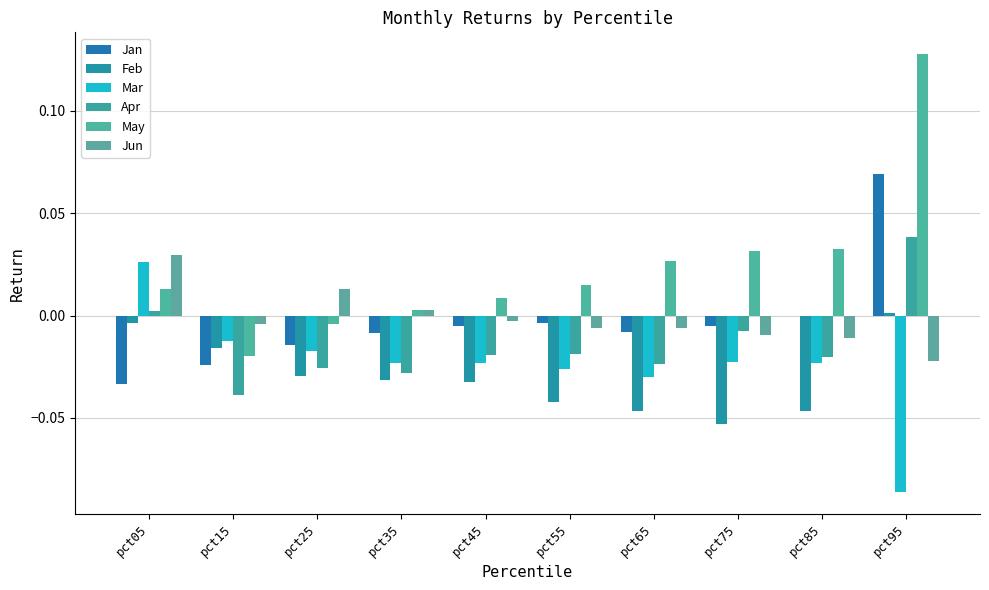

How many data points does each series have?

10